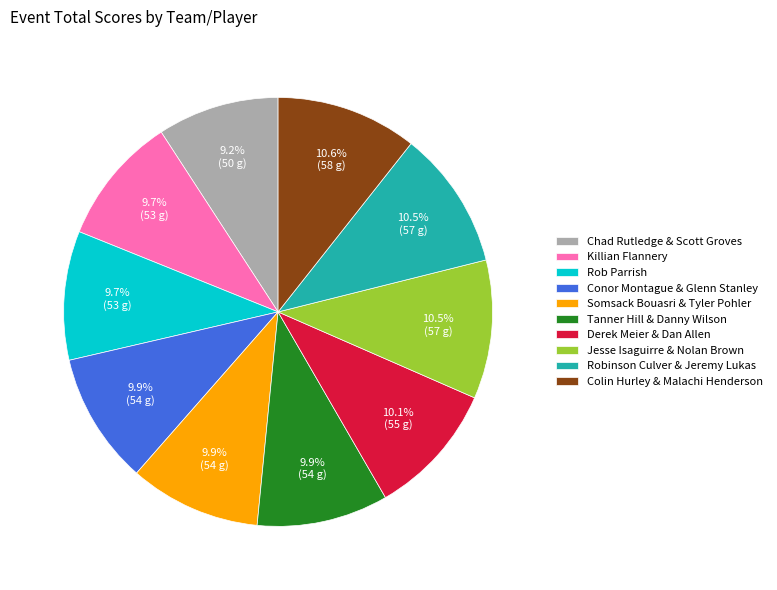

What is the ratio of the value at Chad Rutledge & Scott Groves to the value at Colin Hurley & Malachi Henderson?

0.9